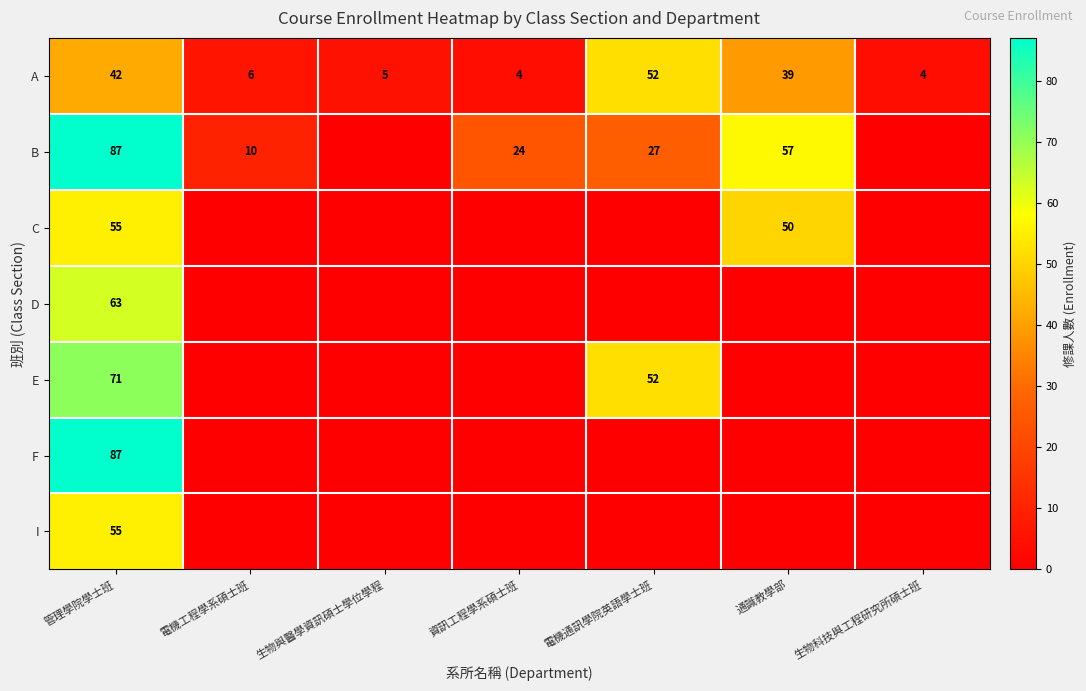

What is the highest value of the A series?

52